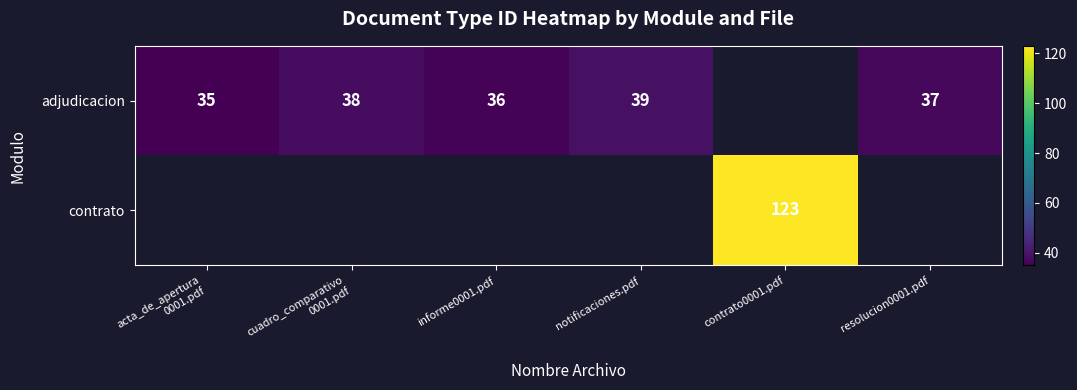

The adjudicacion series shows 49 at resolucion0001.pdf. True or false?

False